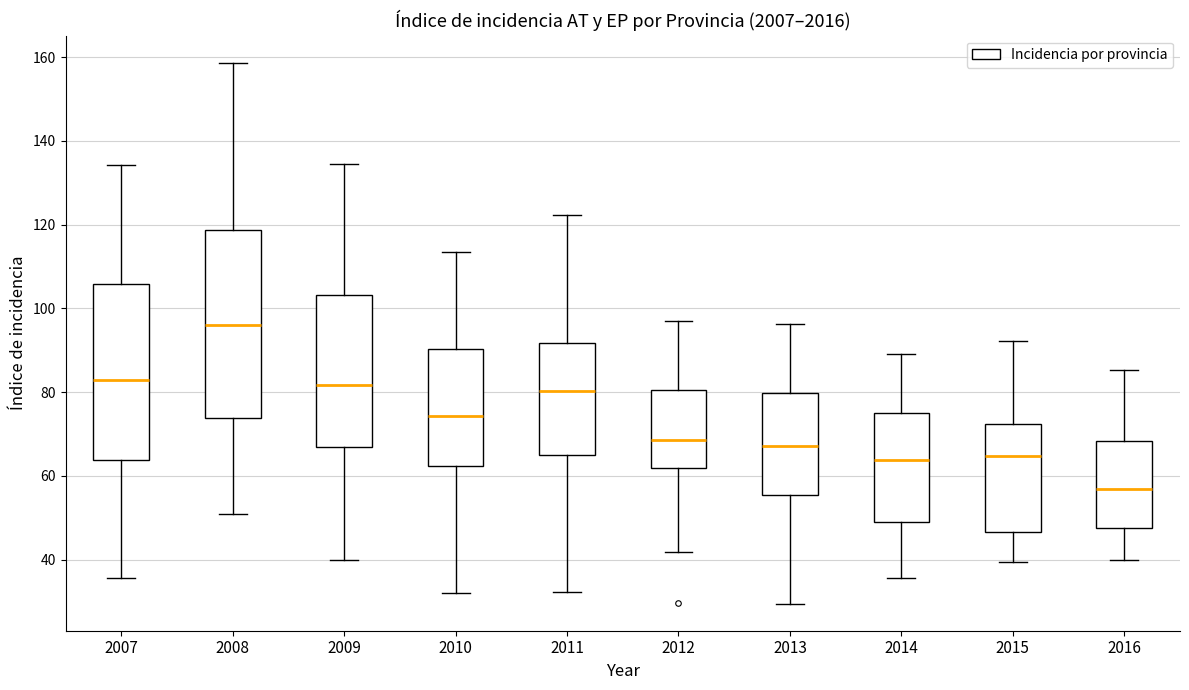

Reading left to right, read every box against the y-axis: the position of its median line, the range the box covers, and the ends of its whiskers. The values are not printed on the chart, so give them approximately, as read against the axis.

2007: median 82, box 64 to 106, whiskers 36 to 134
2008: median 96, box 74 to 118, whiskers 50 to 158
2009: median 82, box 66 to 104, whiskers 40 to 134
2010: median 74, box 62 to 90, whiskers 32 to 114
2011: median 80, box 66 to 92, whiskers 32 to 122
2012: median 68, box 62 to 80, whiskers 42 to 96
2013: median 68, box 56 to 80, whiskers 30 to 96
2014: median 64, box 48 to 76, whiskers 36 to 90
2015: median 64, box 46 to 72, whiskers 40 to 92
2016: median 56, box 48 to 68, whiskers 40 to 86